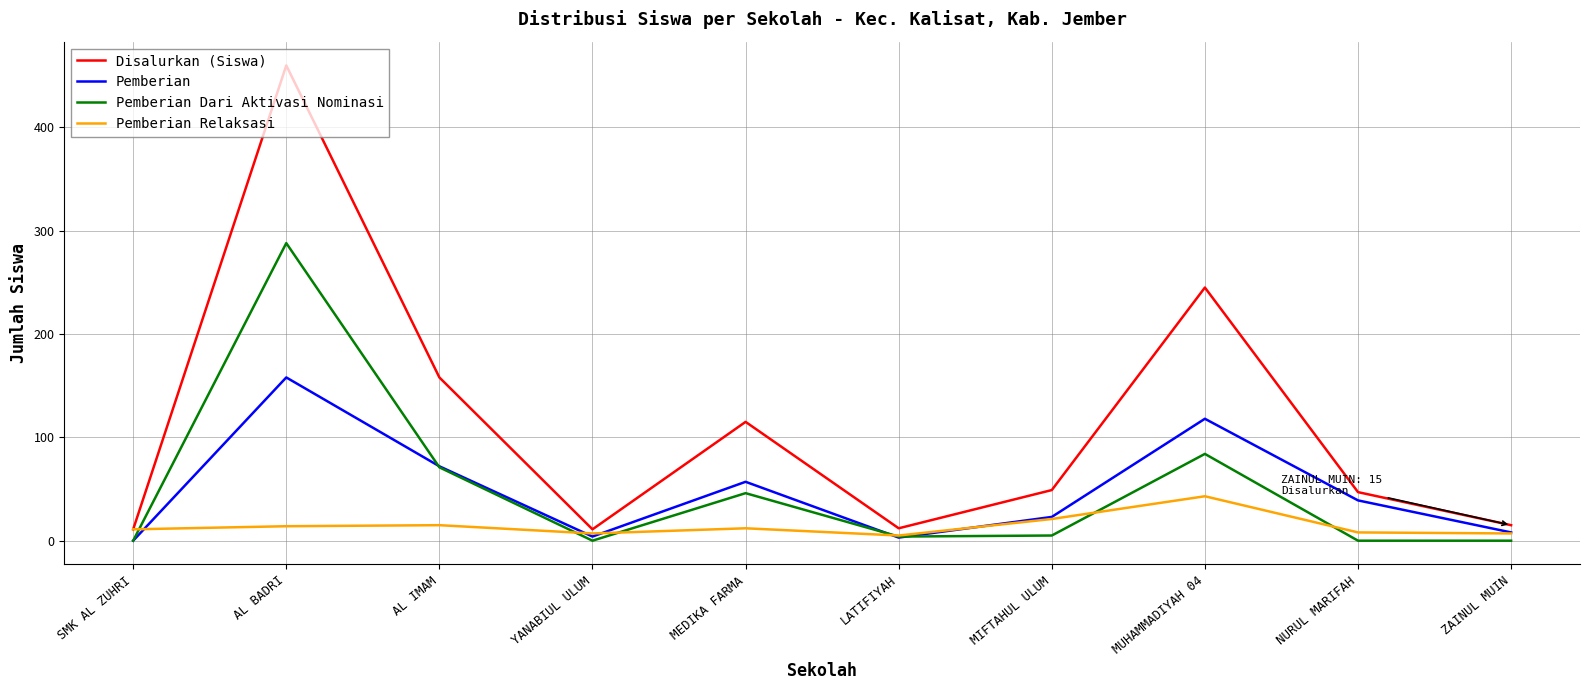

True or false: Pemberian Relaksasi has more than 0 points higher than both neighbors.

True